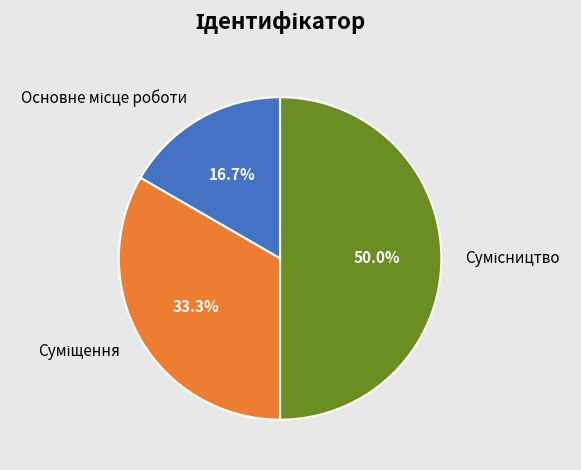

To the nearest percent, what portion does Сумісництво represent?

50%